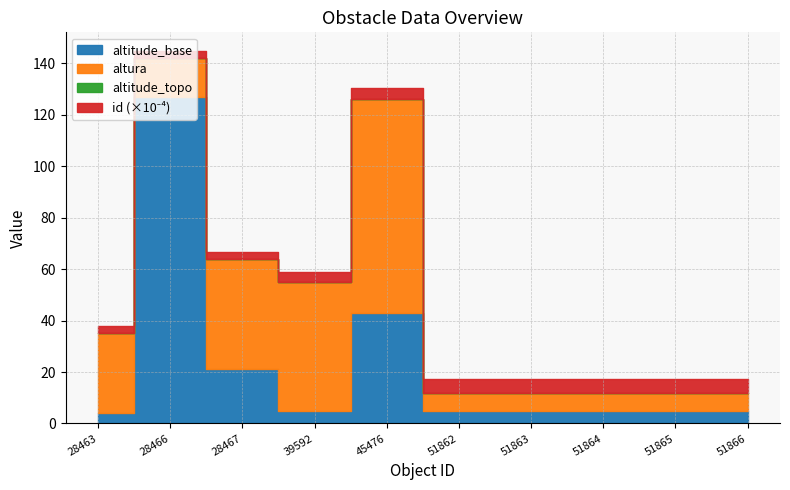

True or false: altitude_base and altitude_topo cross at least once.

False